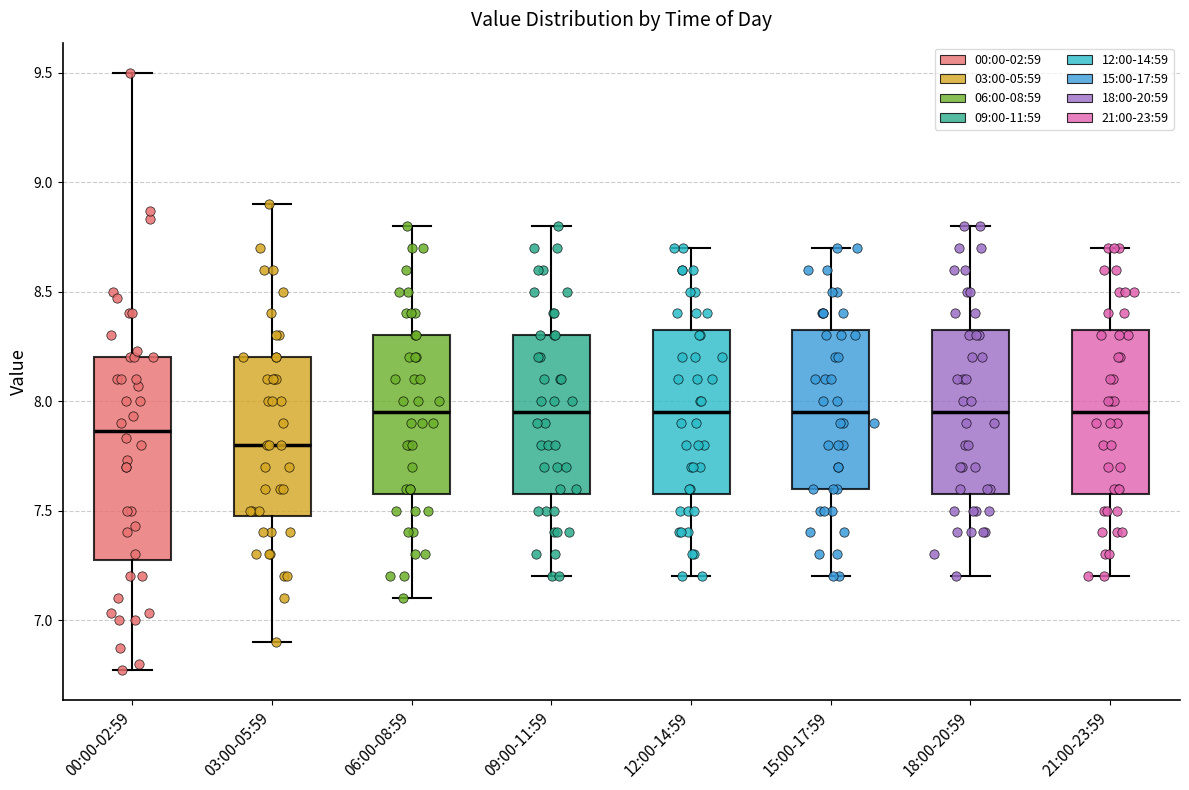

Reading left to right, transcribe this box plot: for each box, give where its median line is, the range the box spans, and where its two whiskers end, as read against the y-axis. The values are not printed on the chart, so give them approximately, as read against the axis.

00:00-02:59: median 7.85, box 7.30 to 8.20, whiskers 6.75 to 9.50
03:00-05:59: median 7.80, box 7.50 to 8.20, whiskers 6.90 to 8.90
06:00-08:59: median 7.95, box 7.60 to 8.30, whiskers 7.10 to 8.80
09:00-11:59: median 7.95, box 7.60 to 8.30, whiskers 7.20 to 8.80
12:00-14:59: median 7.95, box 7.60 to 8.35, whiskers 7.20 to 8.70
15:00-17:59: median 7.95, box 7.60 to 8.35, whiskers 7.20 to 8.70
18:00-20:59: median 7.95, box 7.60 to 8.35, whiskers 7.20 to 8.80
21:00-23:59: median 7.95, box 7.60 to 8.35, whiskers 7.20 to 8.70